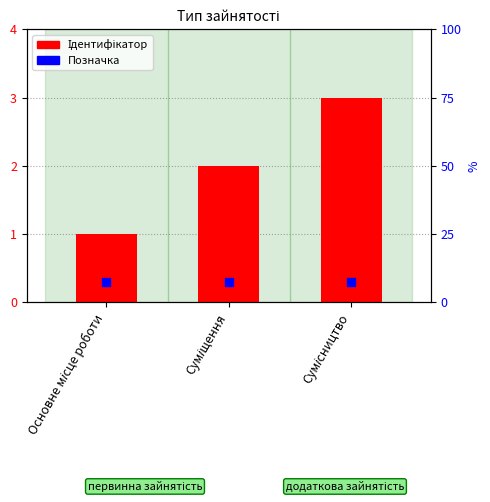

Which series has the largest Y range (max minus min)?

Ідентифікатор